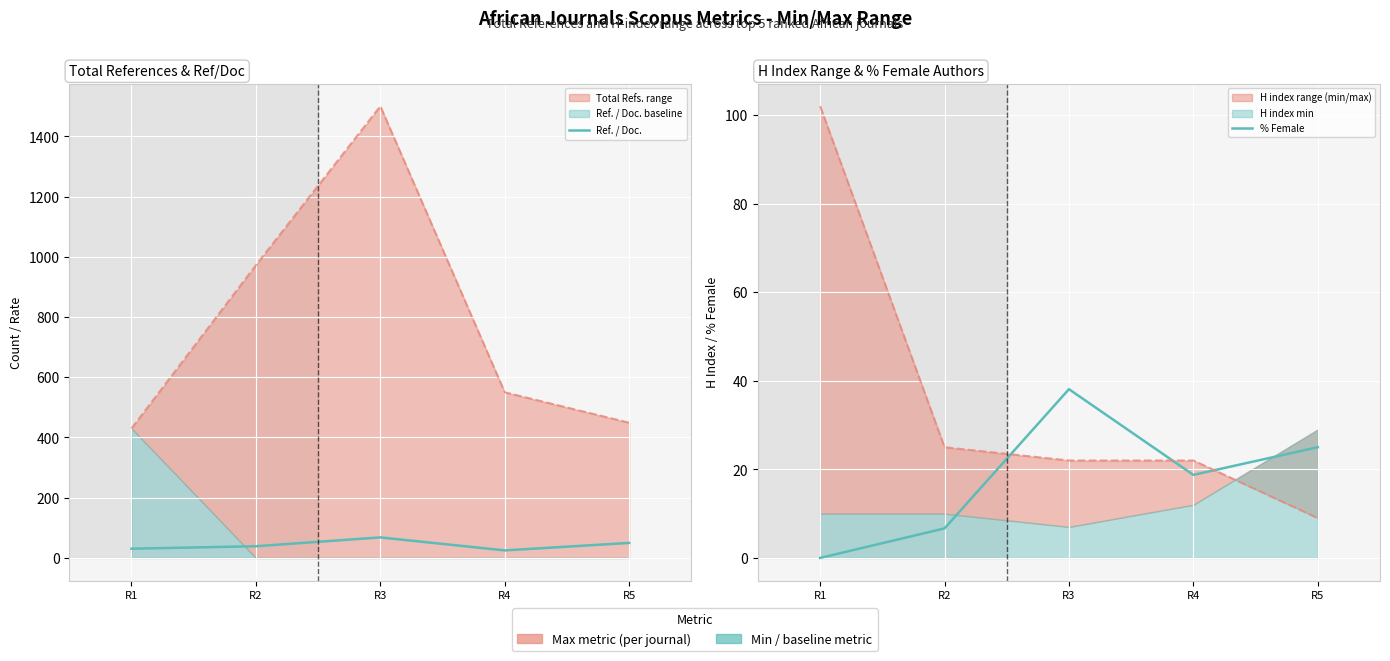

How many values in the % Female series exceed 18?

3